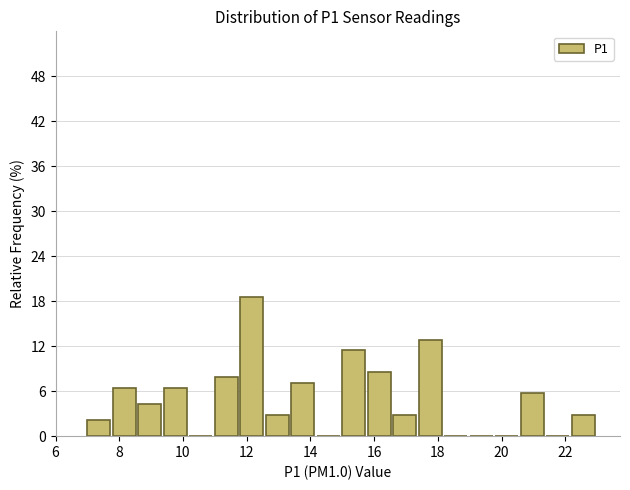

How tall is the bar that spans 20.6 to 21.4 on the x-axis? The values are not printed on the chart, so give them approximately, as read against the axis.

6